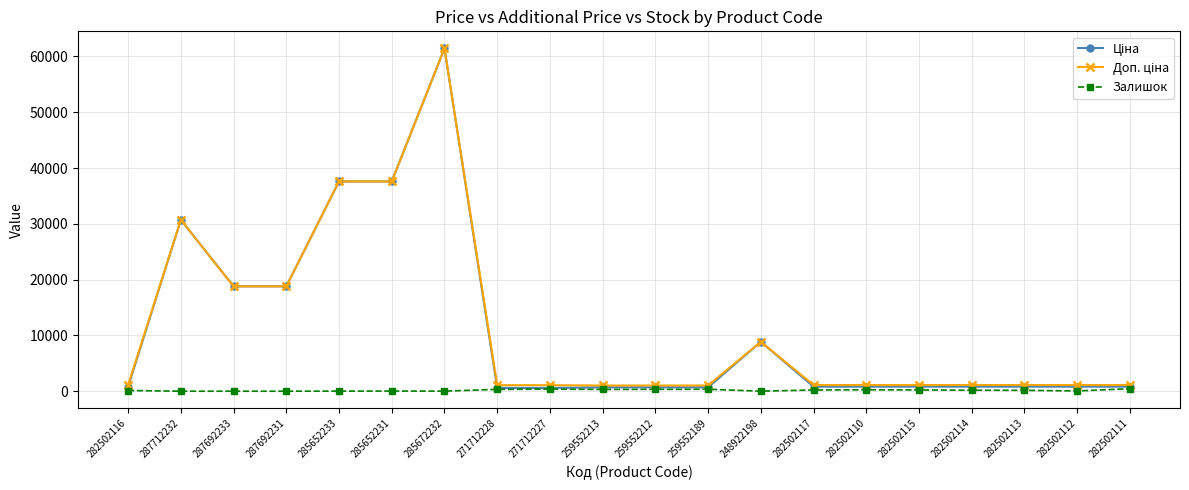

What is the maximum value shown in the chart?

61434.3